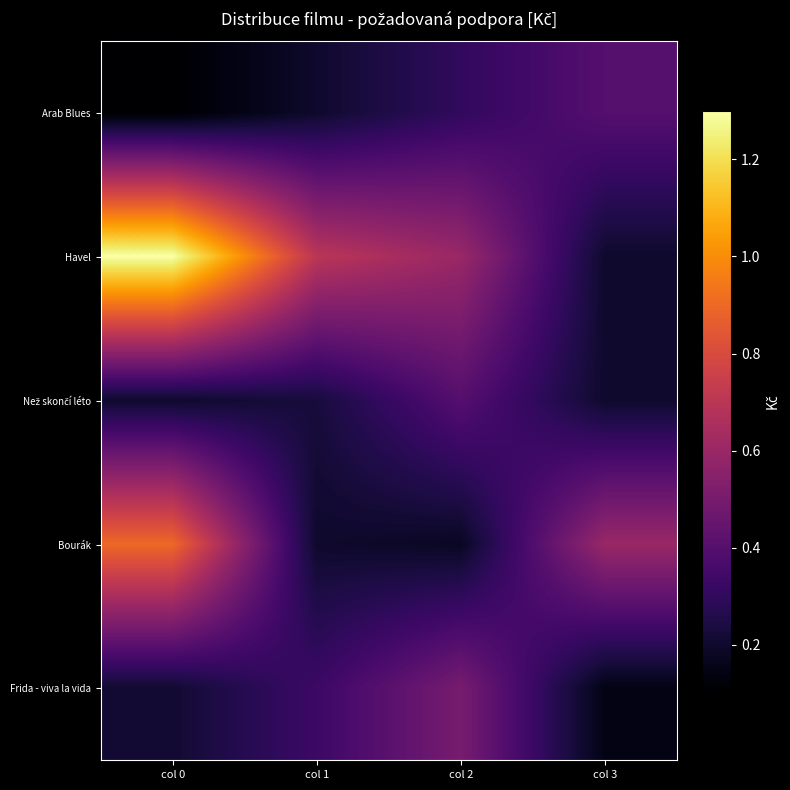

At which category is the sum across all series the highest?

col 0